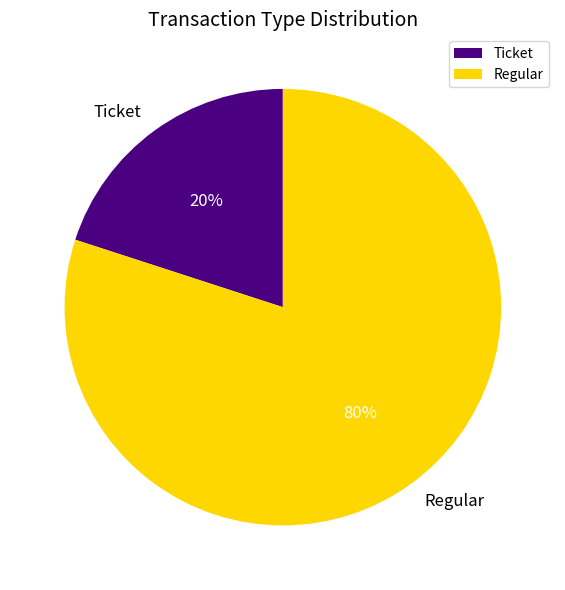

To the nearest percent, what is the average slice percentage?

50%